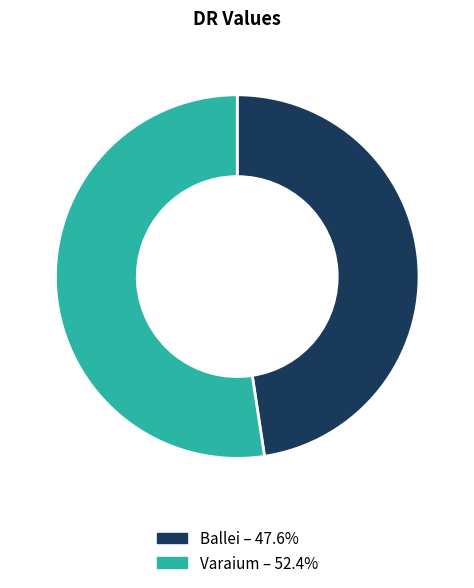

Which slice is the largest?

Varaium